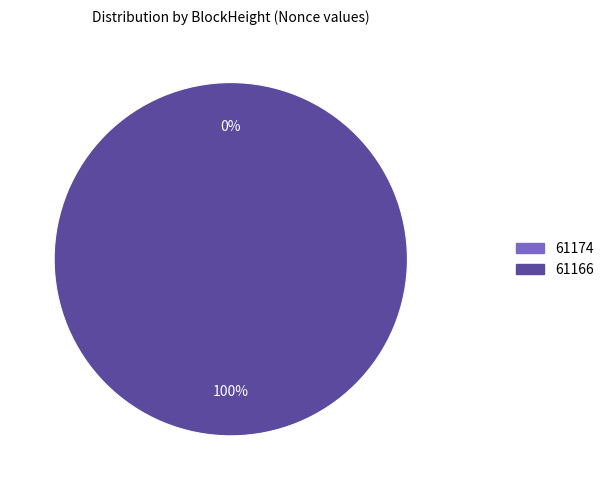

True or false: 61166 accounts for 100% of the total.

True